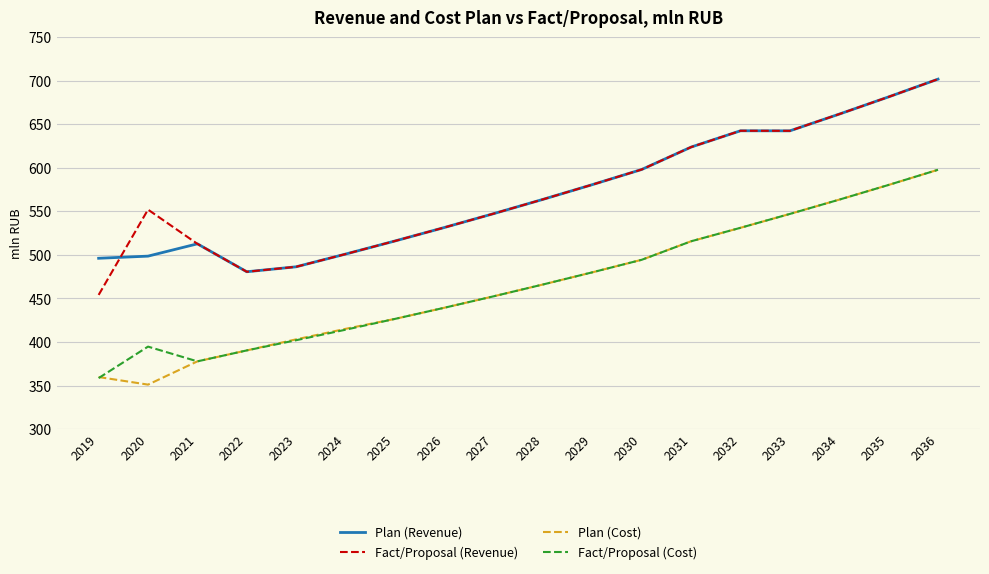

True or false: Plan (Revenue) and Fact/Proposal (Cost) intersect in this chart.

False